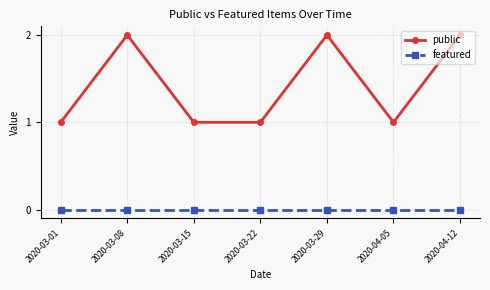

Reading left to right, list all the values displayed in this chart.

public: 1	2	1	1	2	1	2
featured: 0	0	0	0	0	0	0